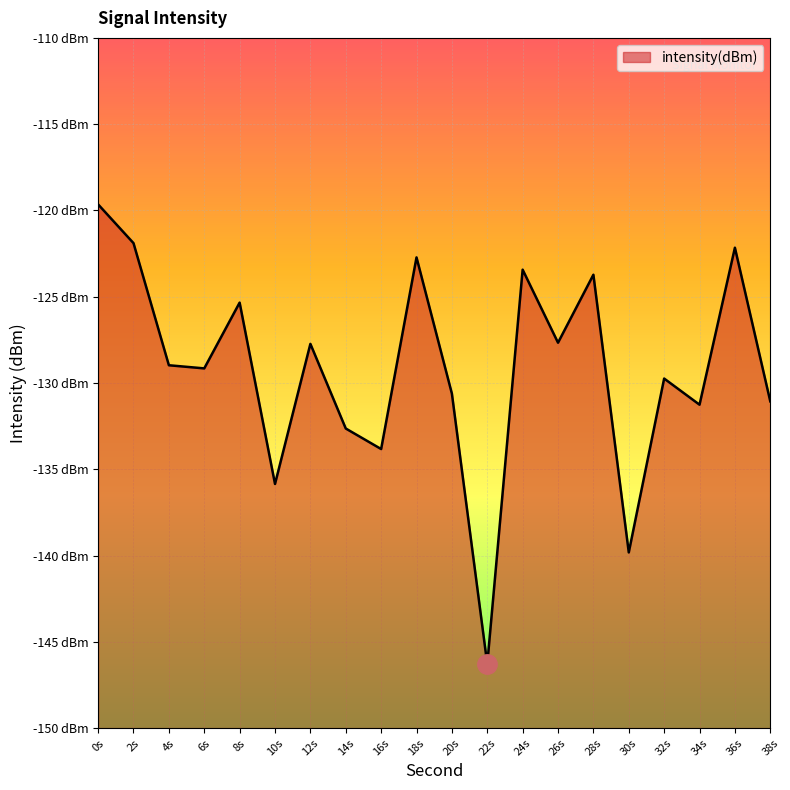

True or false: the data shows -211.7 at 4s.

False